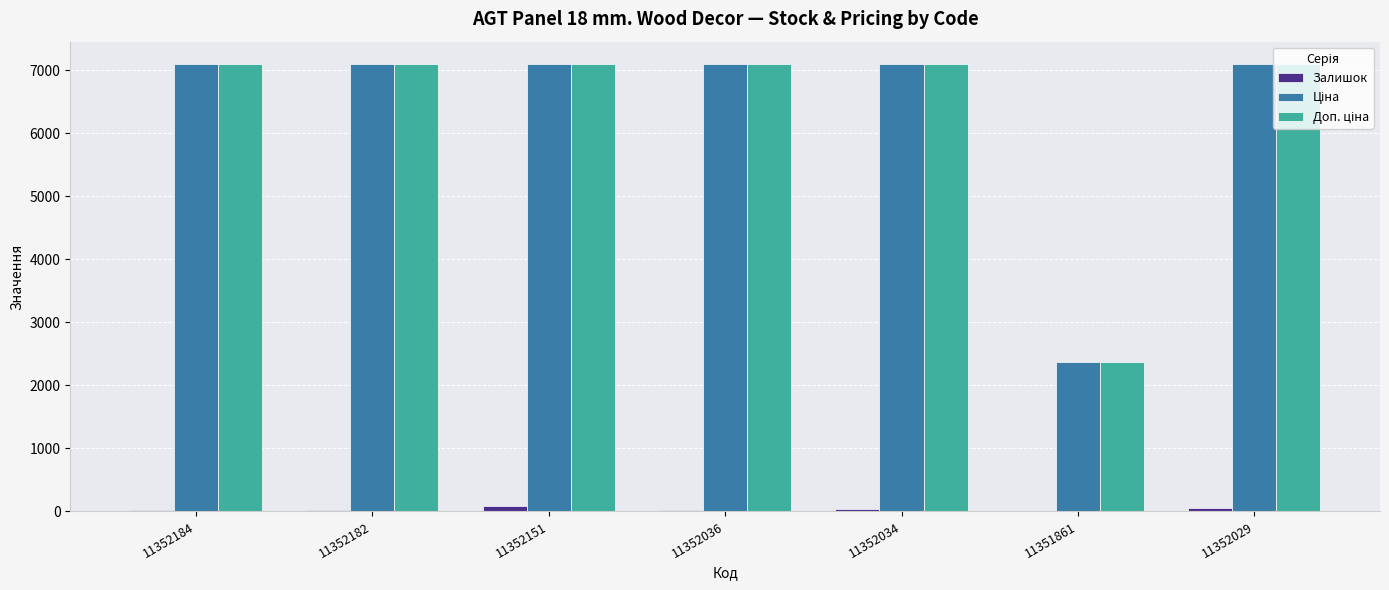

What is the greatest value displayed?

7098.8